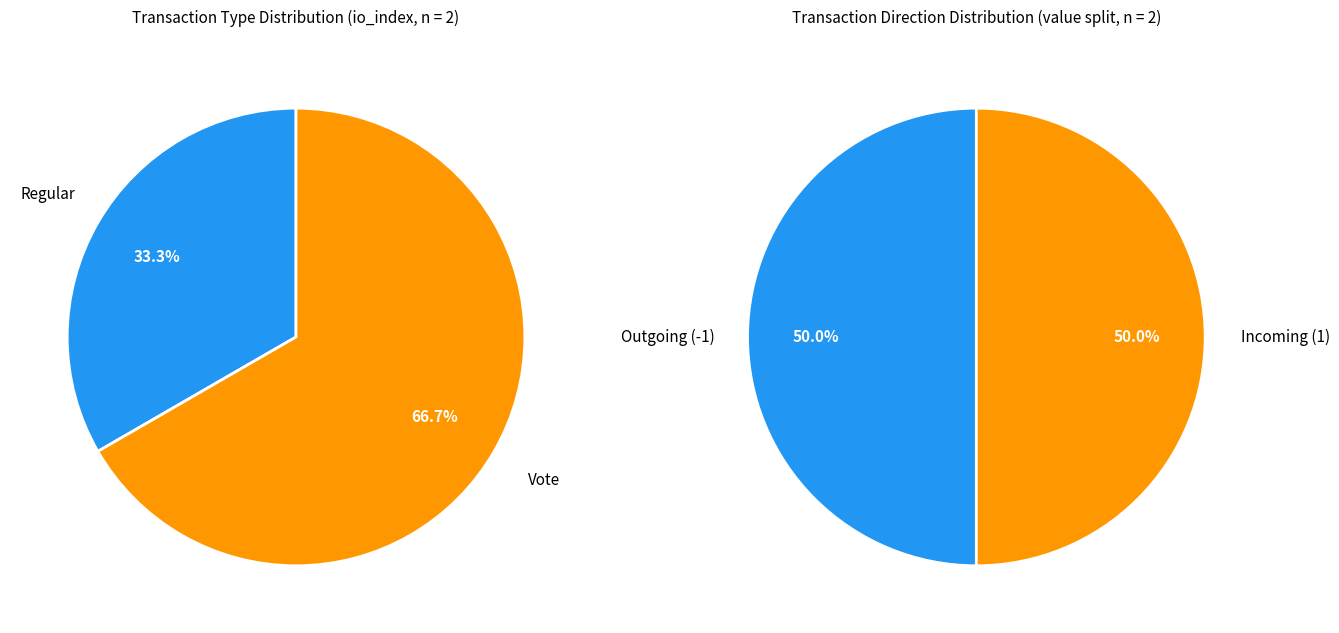

The Regular slice represents 24% of the pie. True or false?

False